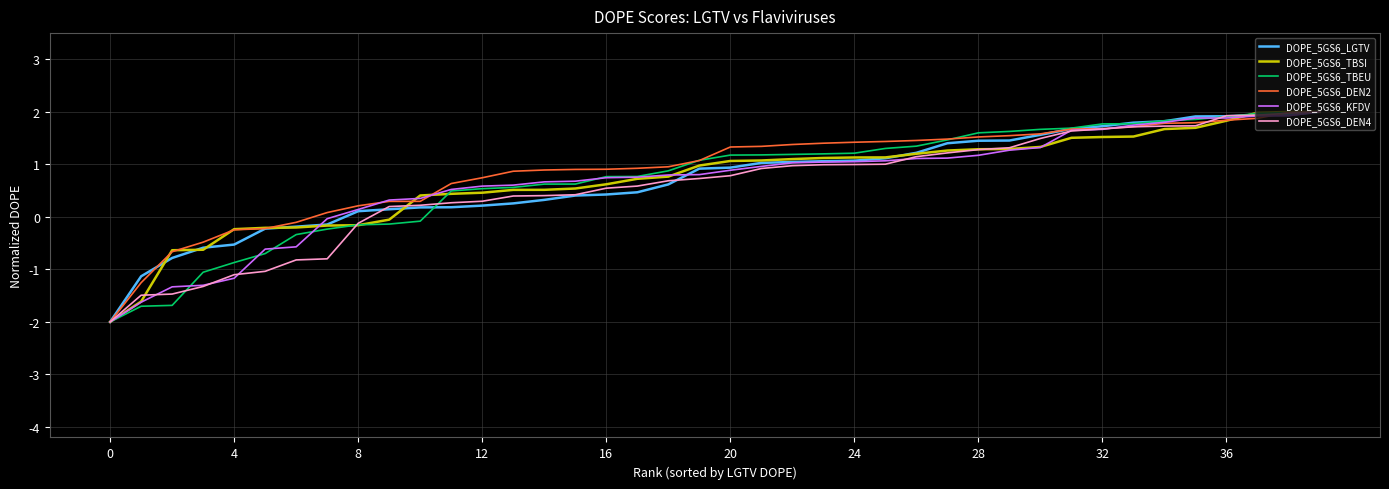

What is the maximum value for DOPE_5GS6_TBSI?

2.0